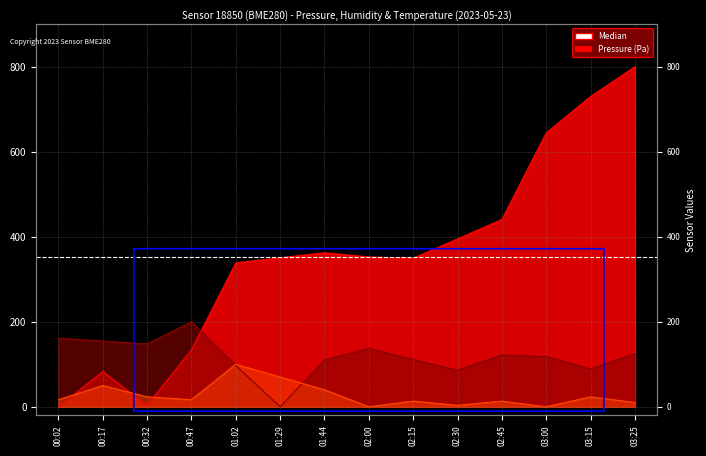

Which series ends up on top after the final intersection of humidity and temperature?

humidity